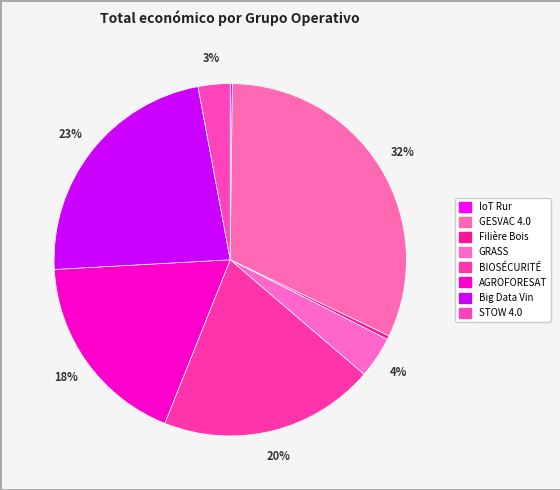

Rank the categories by value from lowest to highest.

IoT Rur, Filière Bois, STOW 4.0, GRASS, AGROFORESAT, BIOSÉCURITÉ, Big Data Vin, GESVAC 4.0